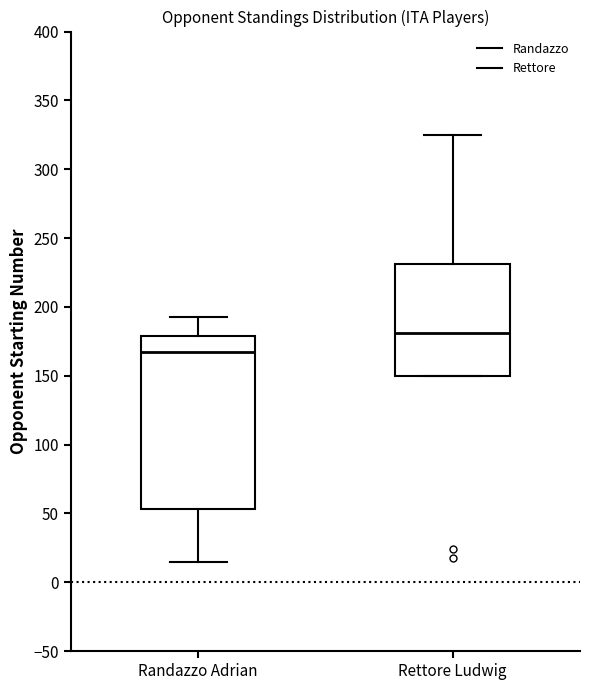

Where is the lower edge of the box for Rettore Ludwig on the y-axis? The values are not printed on the chart, so give them approximately, as read against the axis.

150